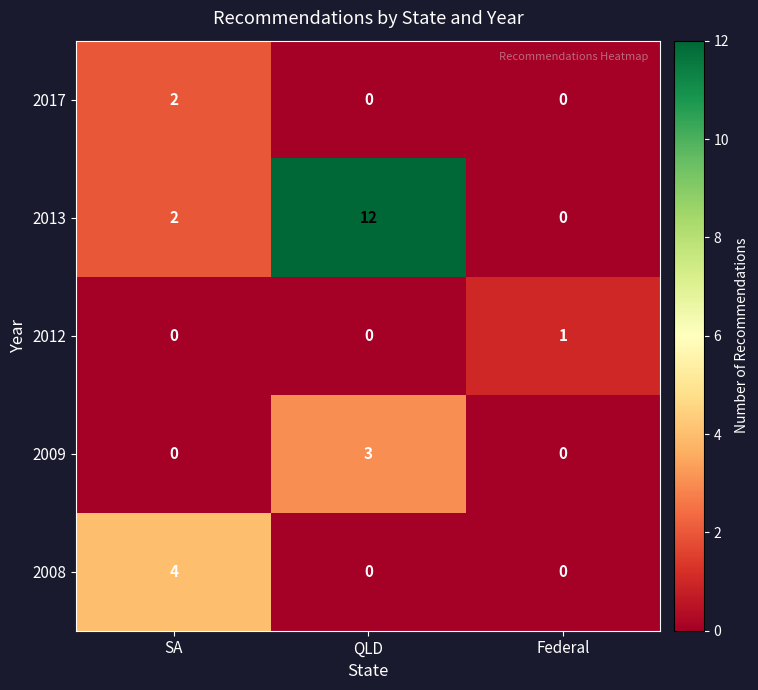

How many data points does each series have?

3